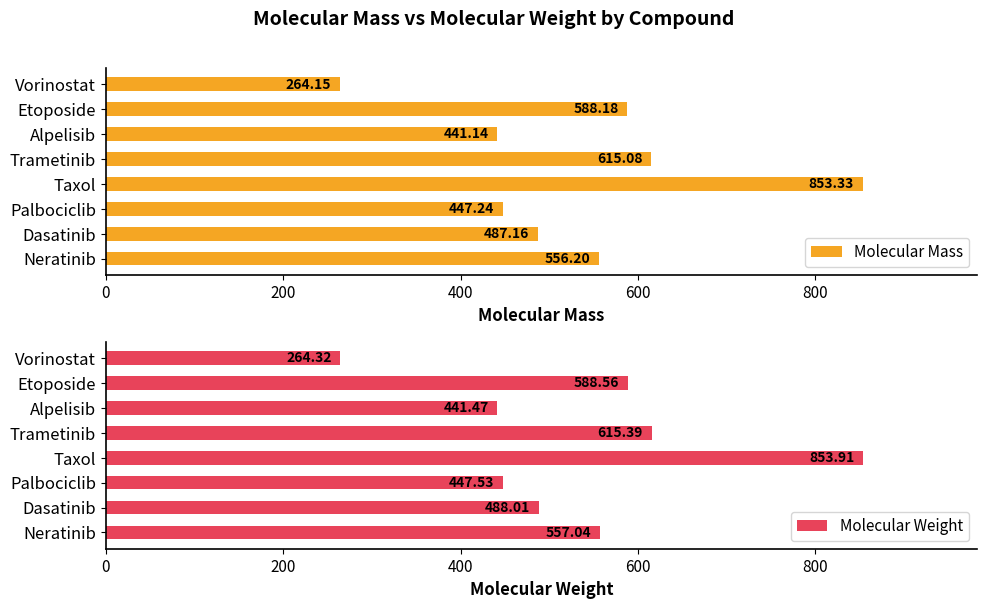

What is the difference between the maximum and minimum values in the Molecular Mass series?

589.2